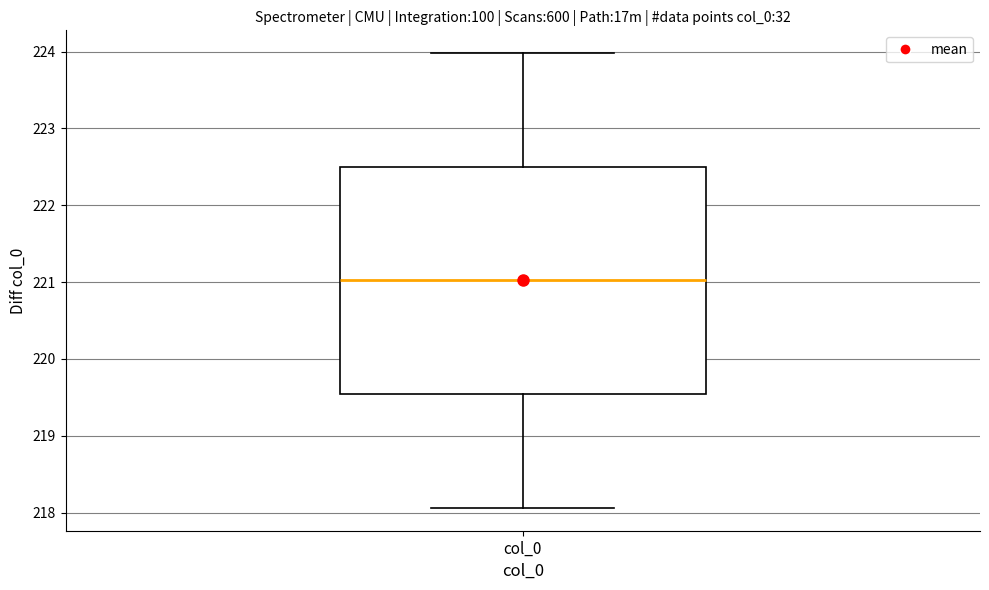

Transcribe this box plot: give where the median line is, the range the box spans, and where the two whiskers end, as read against the y-axis. The values are not printed on the chart, so give them approximately, as read against the axis.

median 221.0, box 219.5 to 222.5, whiskers 218.1 to 224.0